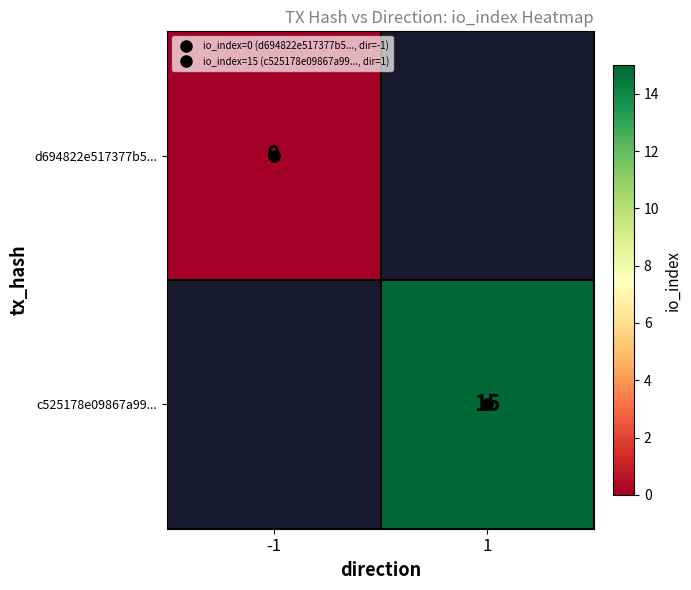

Is it true that d694822e517377b5... equals 0.0 at -1?

True